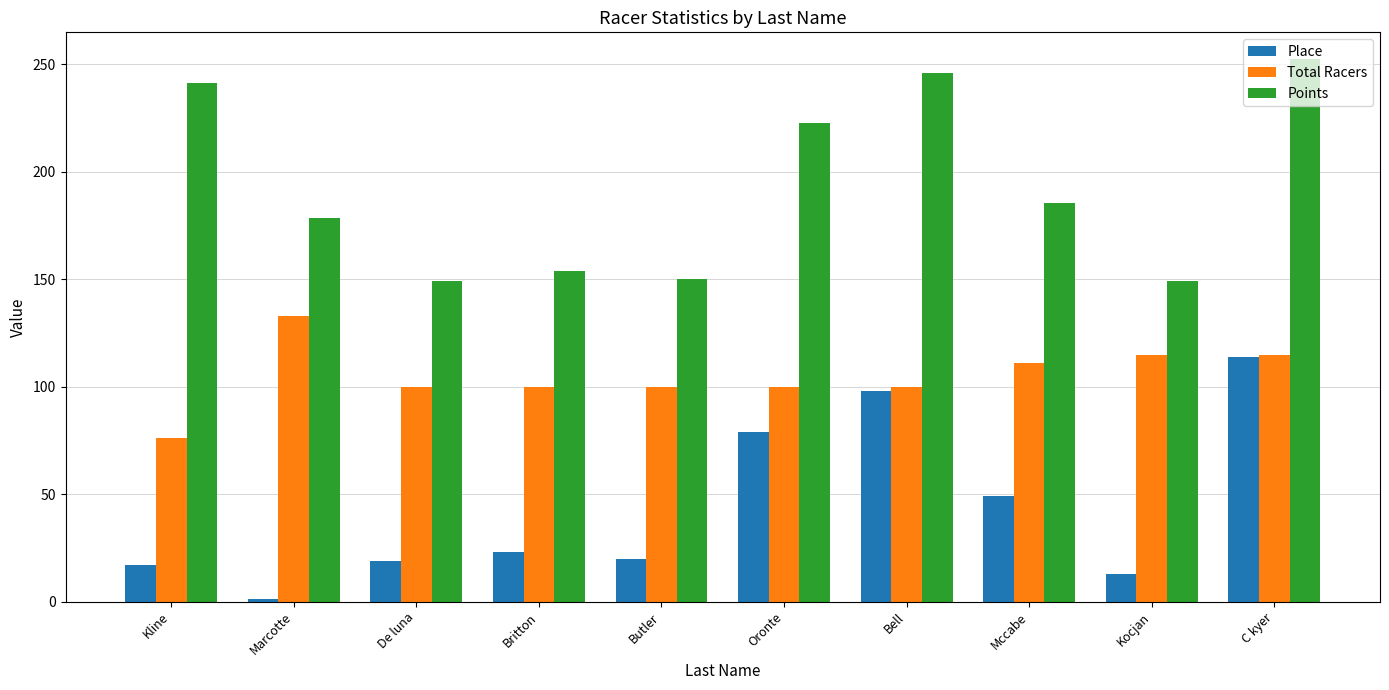

Where is Place nearest to the value 57?

Mccabe